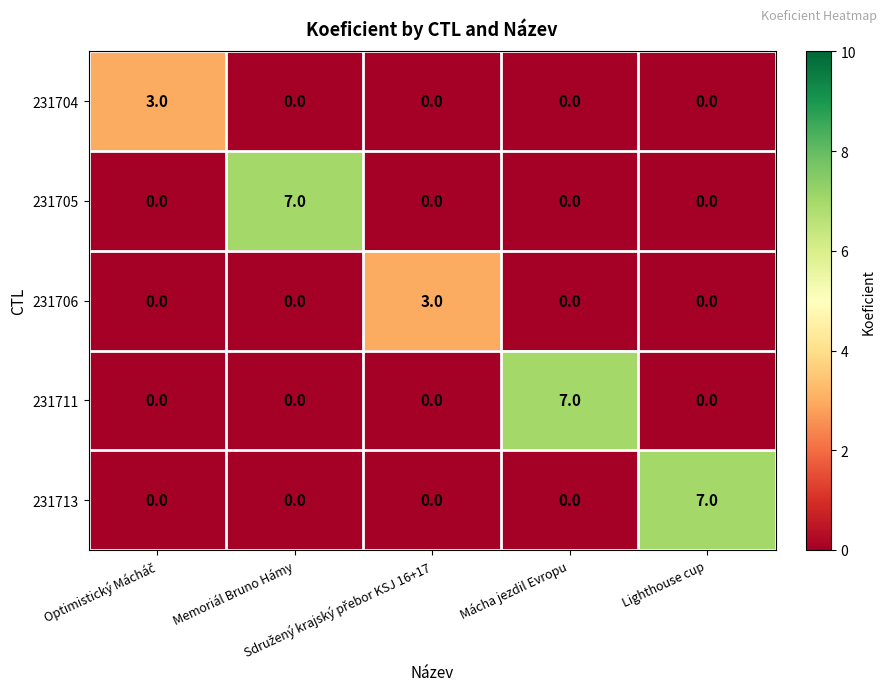

What is the maximum value shown in the chart?

7